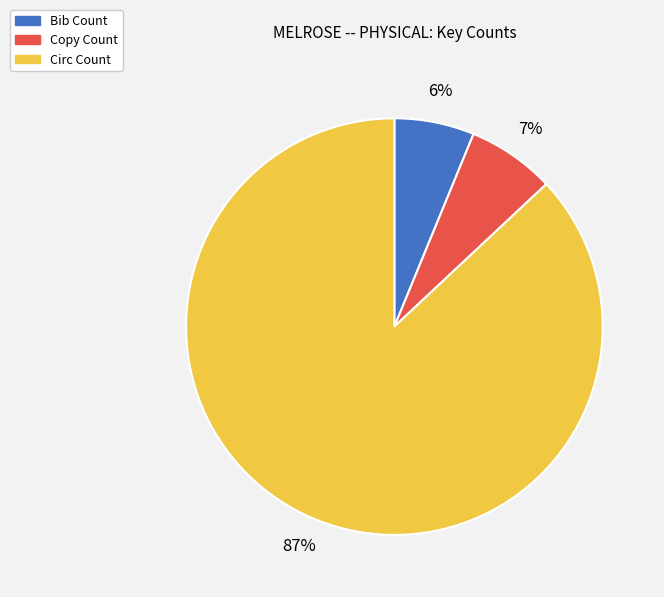

What percentage is the Bib Count slice, to the nearest percent?

6%